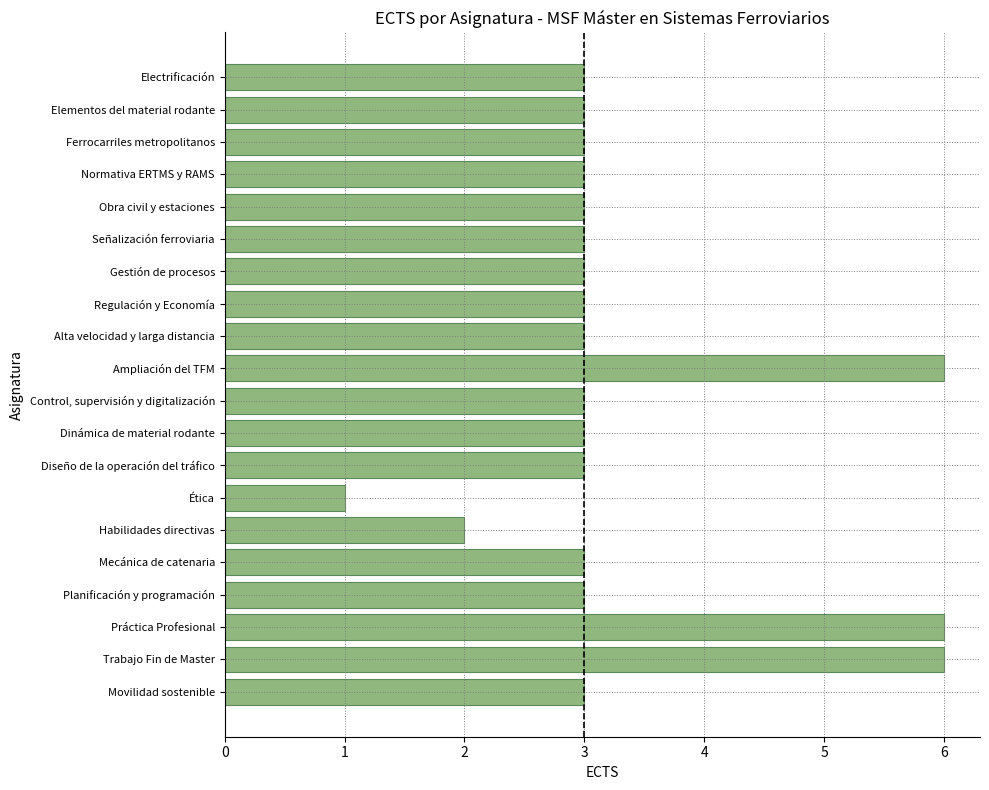

How many distinct data groups are displayed?

1